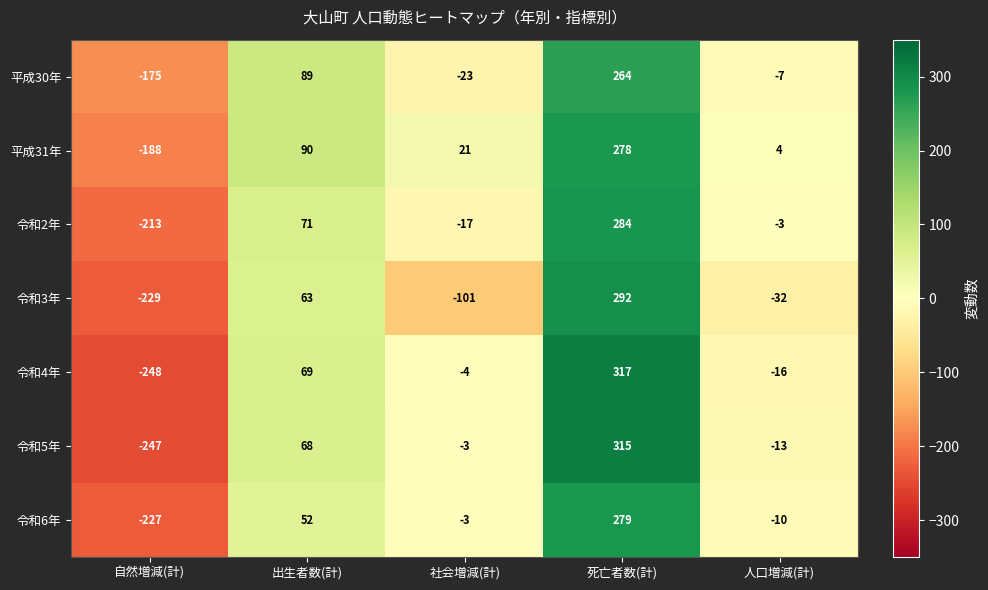

Count the number of categories in the chart.

5